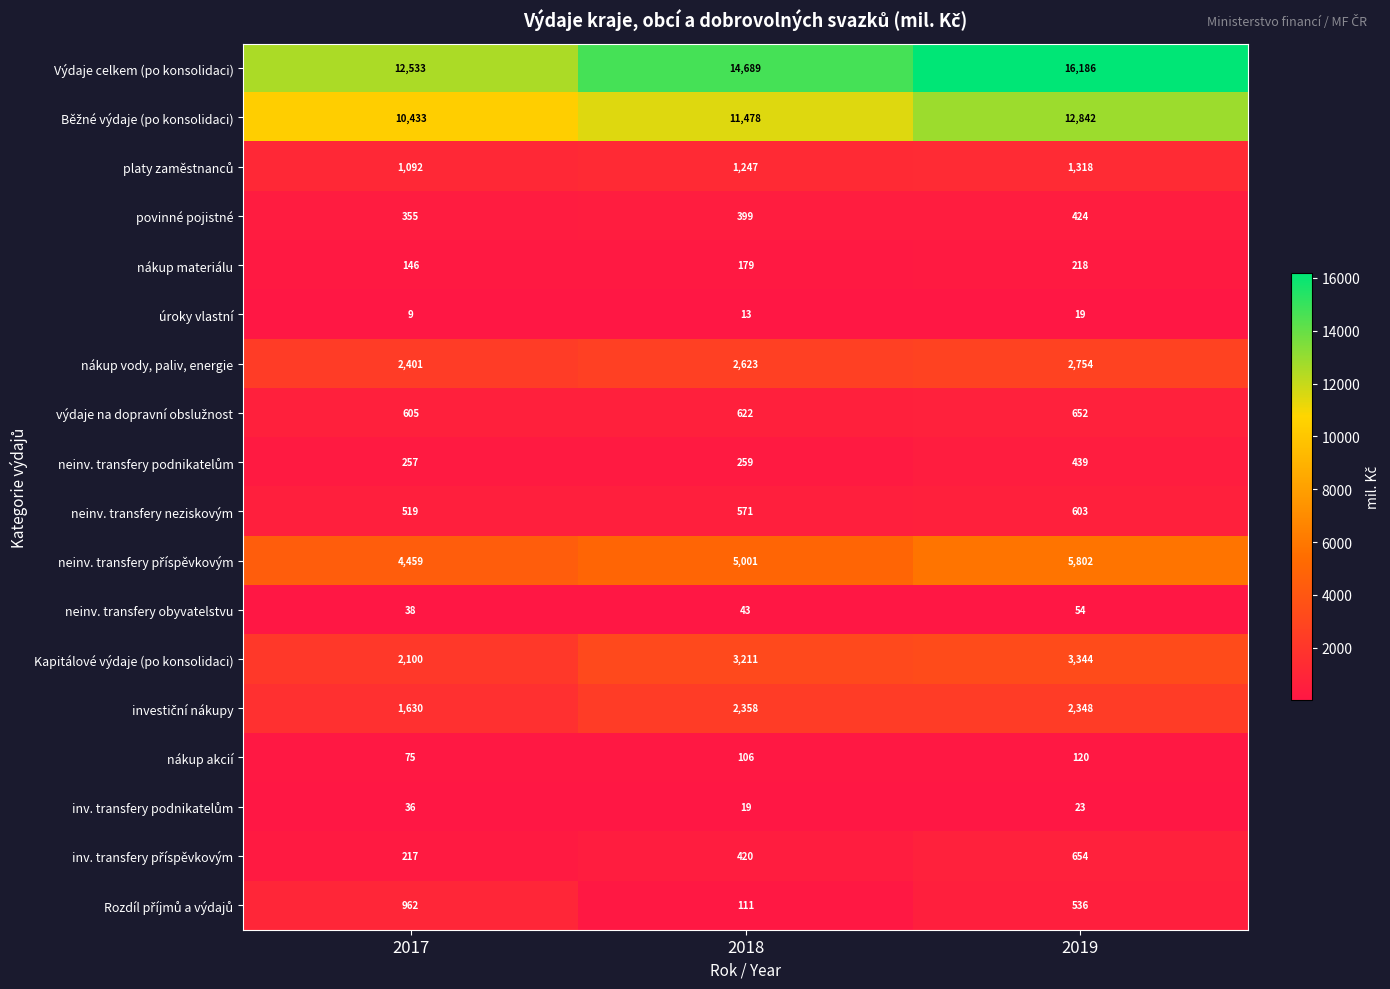

The value of nákup akcií at 2019 is 120. True or false?

True